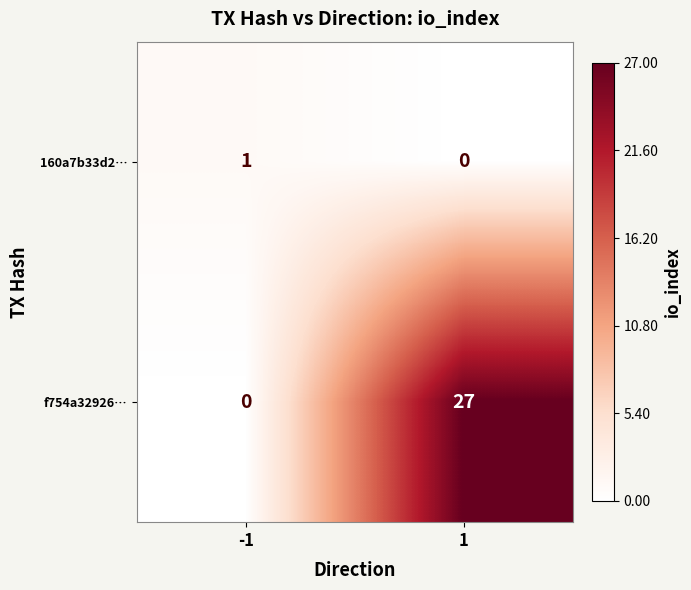

The value of 160a7b33d2… at 1 is -1. True or false?

False